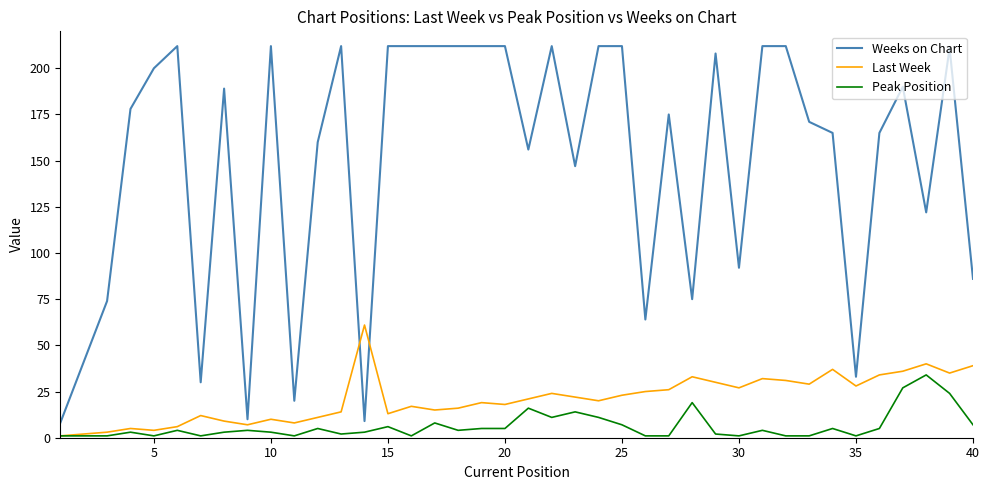

List the series in order of their peak value, lowest first.

Peak Position, Last Week, Weeks on Chart